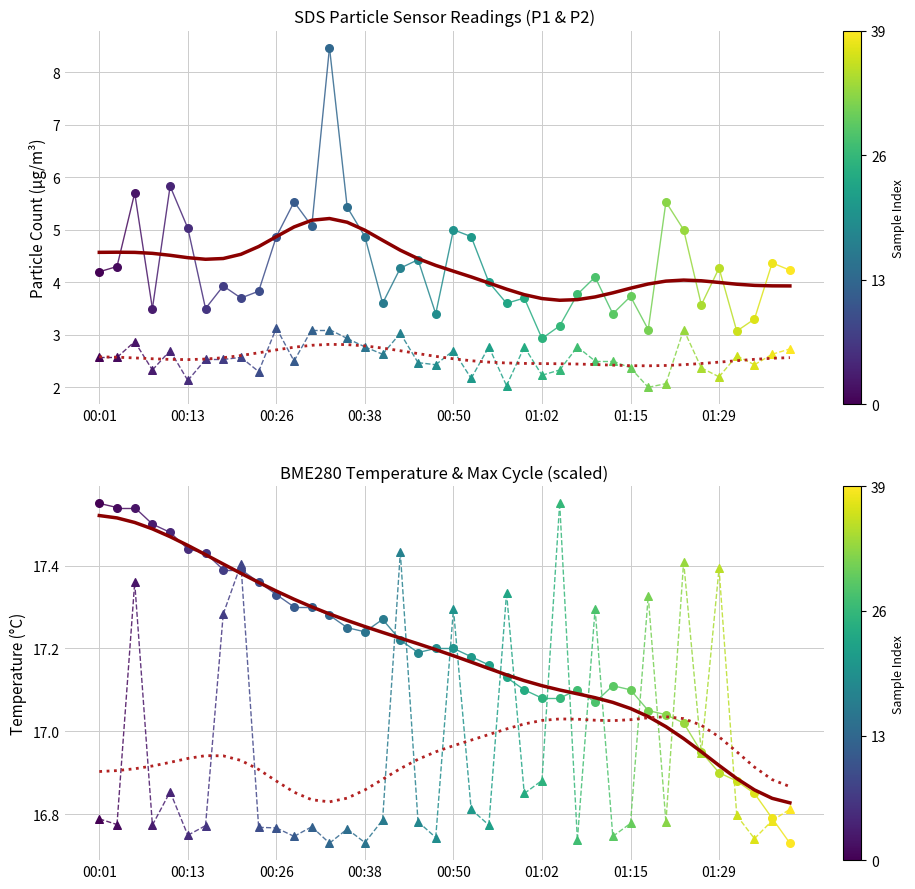

At how many categories does at least one series exceed 14?

40